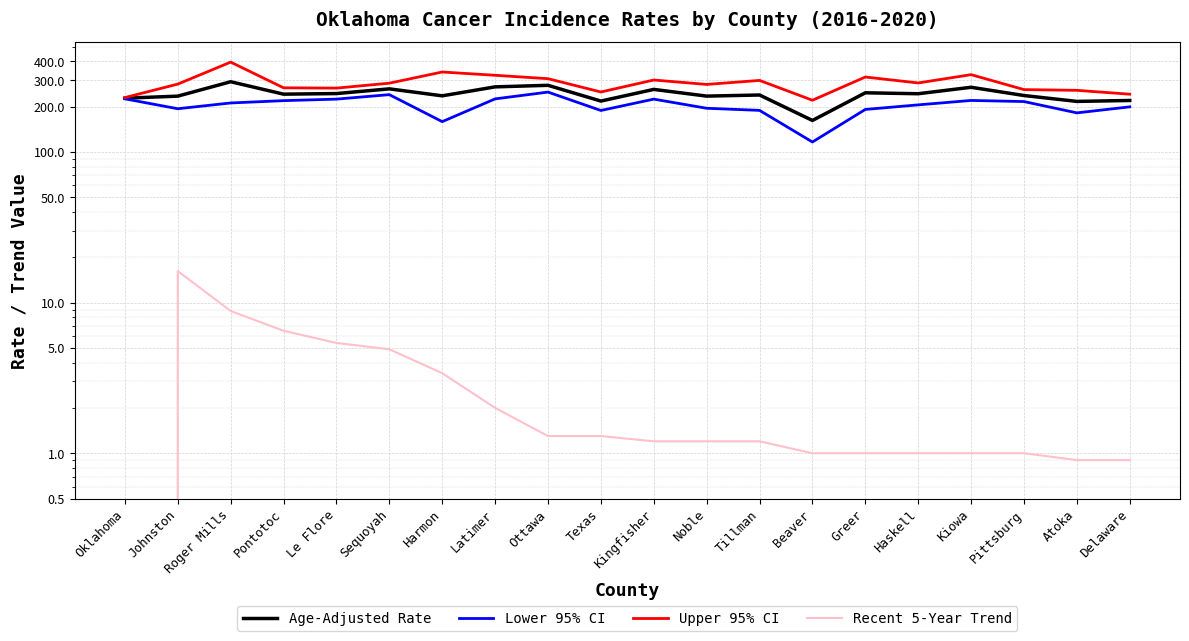

At which category does Age-Adjusted Rate reach its first local peak?

Roger Mills